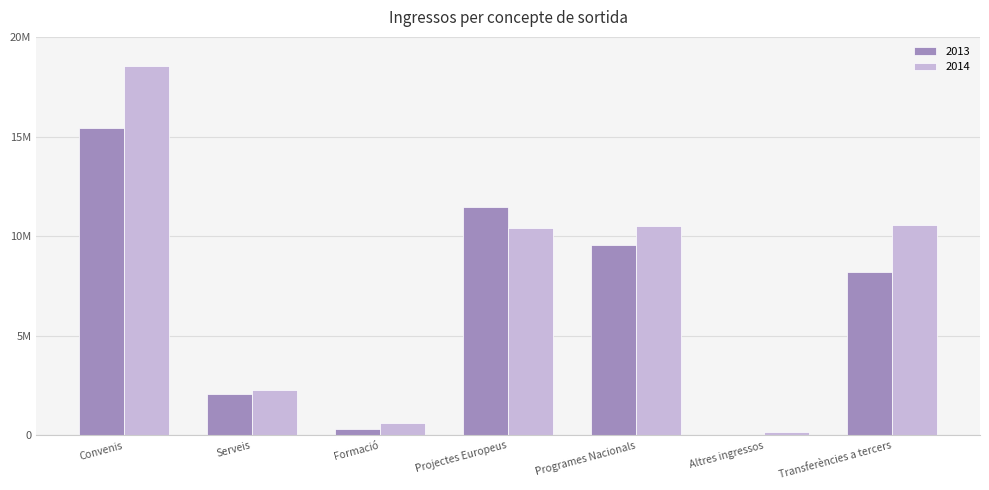

What is the label of the 5th bar from the left?

Programes Nacionals